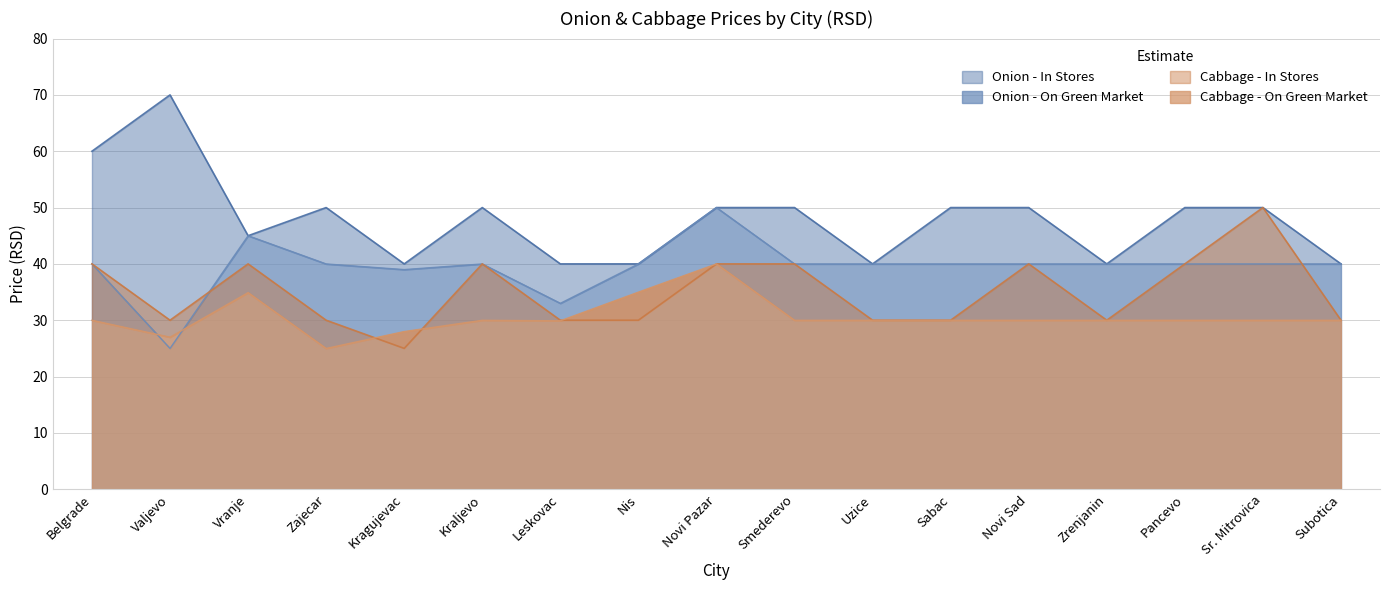

What are all the series names shown in the legend?

Onion - In Stores, Onion - On Green Market, Cabbage - In Stores, Cabbage - On Green Market